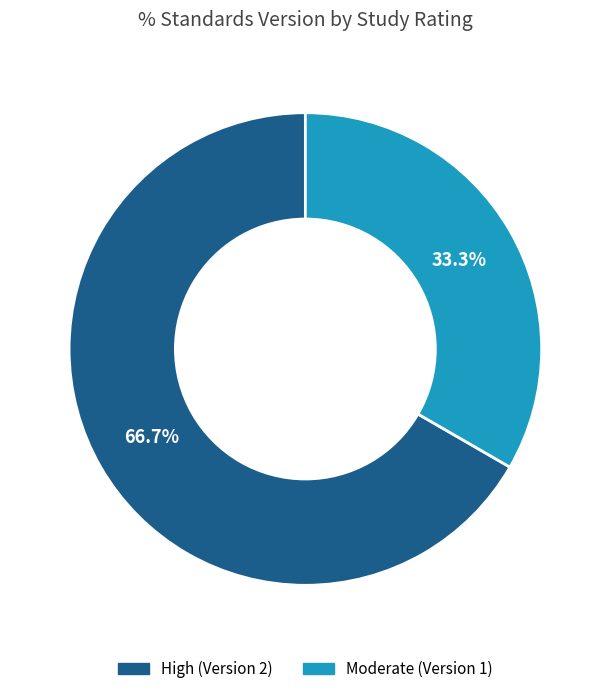

Is there a majority slice in this chart?

Yes